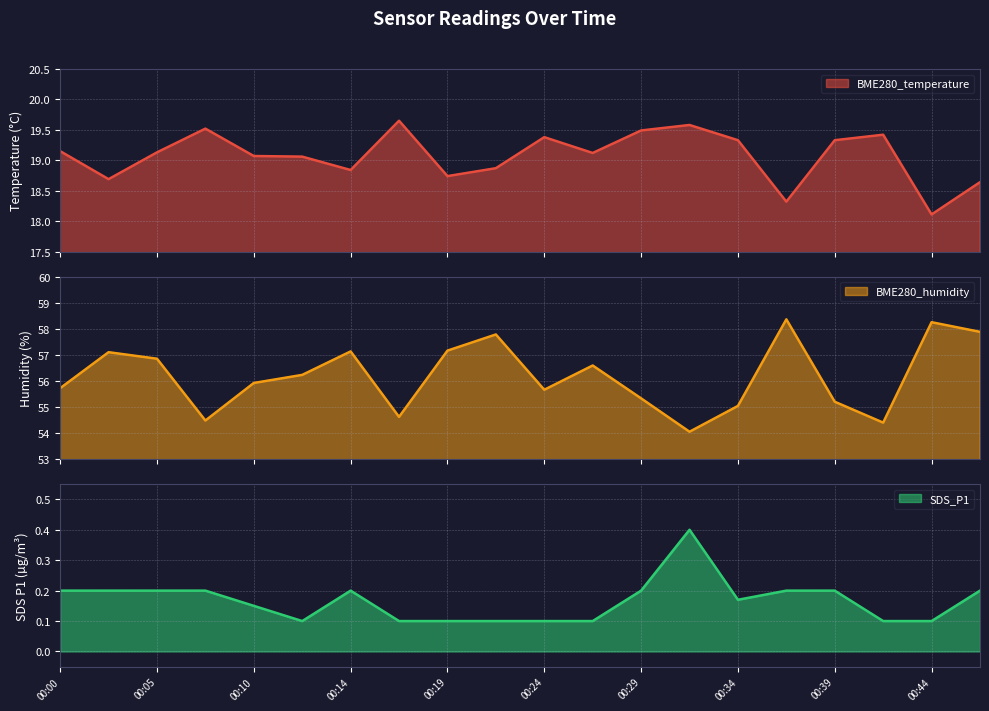

The BME280_temperature series shows 12.7 at 00:46. True or false?

False